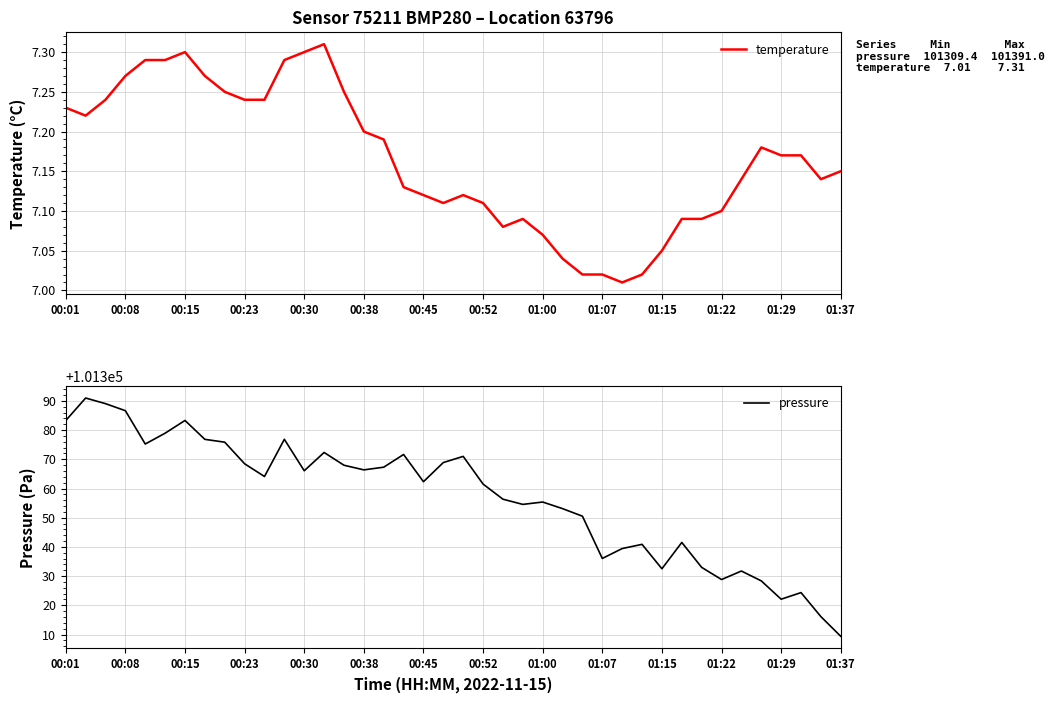

What is the difference between the highest and lowest values at 26?

101343.5